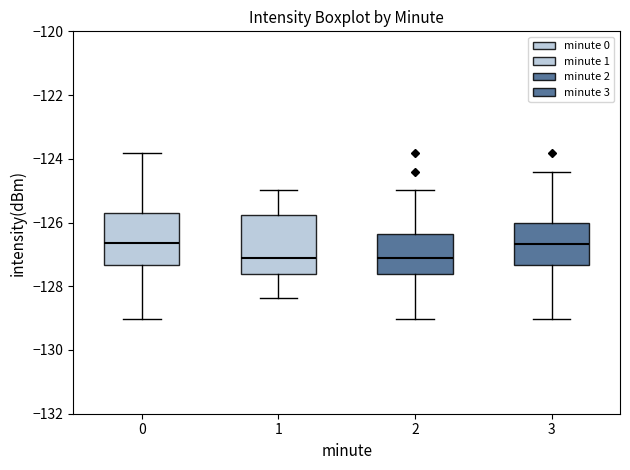

Reading left to right, read every box against the y-axis: the position of its median line, the range the box covers, and the ends of its whiskers. The values are not printed on the chart, so give them approximately, as read against the axis.

0: median -126.6, box -127.4 to -125.6, whiskers -129.0 to -123.8
1: median -127.2, box -127.6 to -125.8, whiskers -128.4 to -125.0
2: median -127.0, box -127.6 to -126.4, whiskers -129.0 to -125.0
3: median -126.6, box -127.4 to -126.0, whiskers -129.0 to -124.4